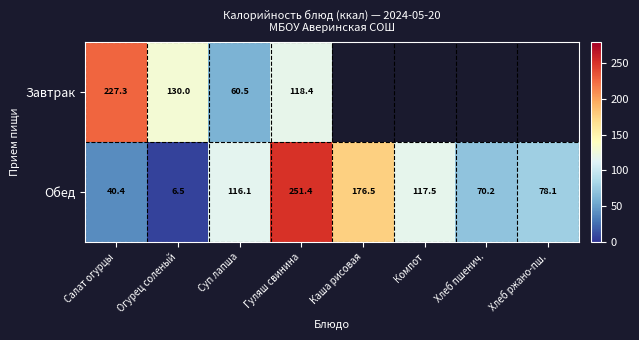

What is the total value across all series at Салат огурцы?

267.7